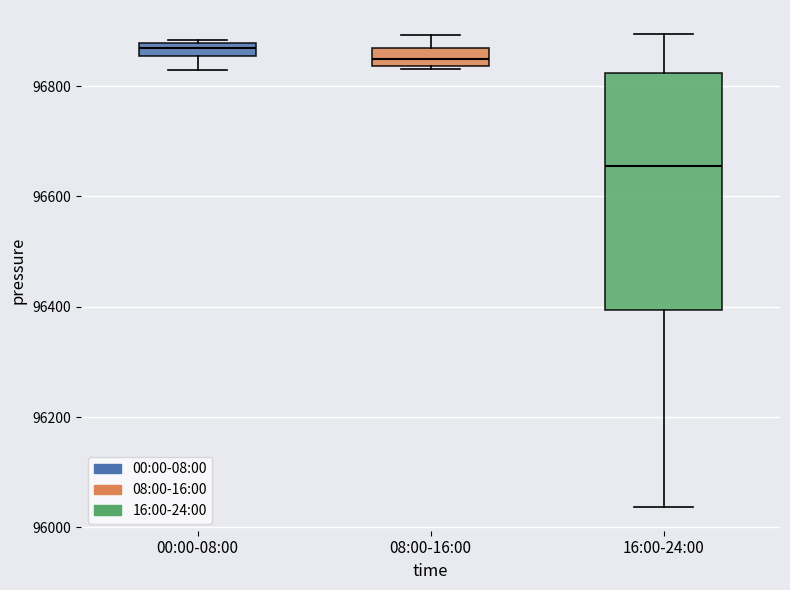

Comparing the boxes themselves (not the whiskers), which one is the tallest?

16:00-24:00